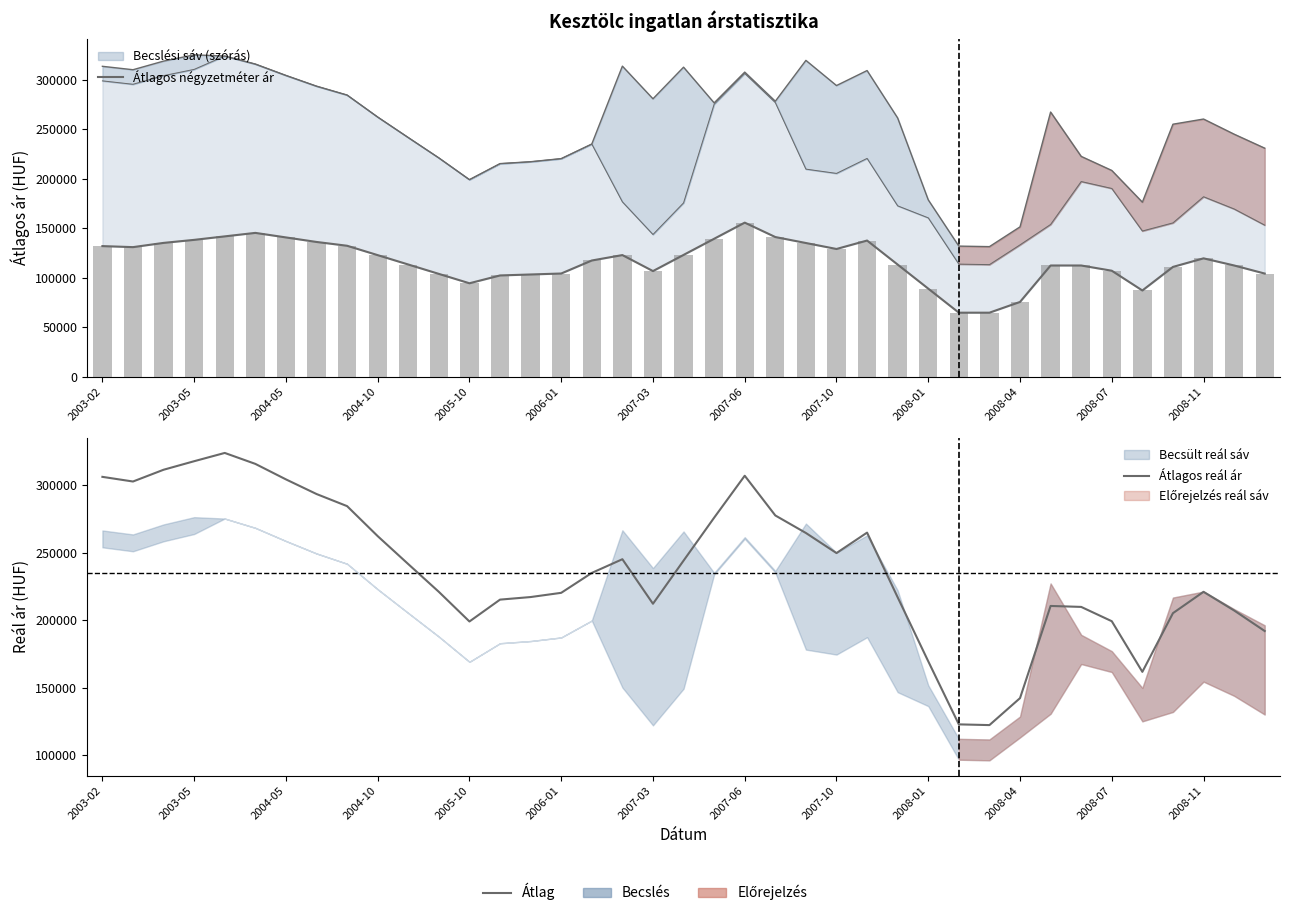

Does the chart contain stacked bars?

No